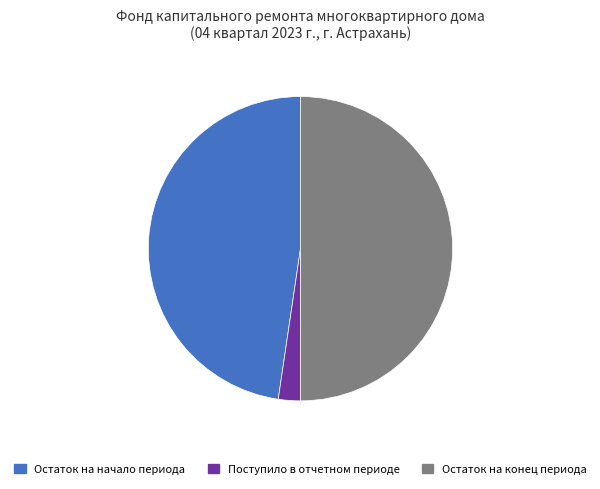

How many segments does this pie chart have?

3